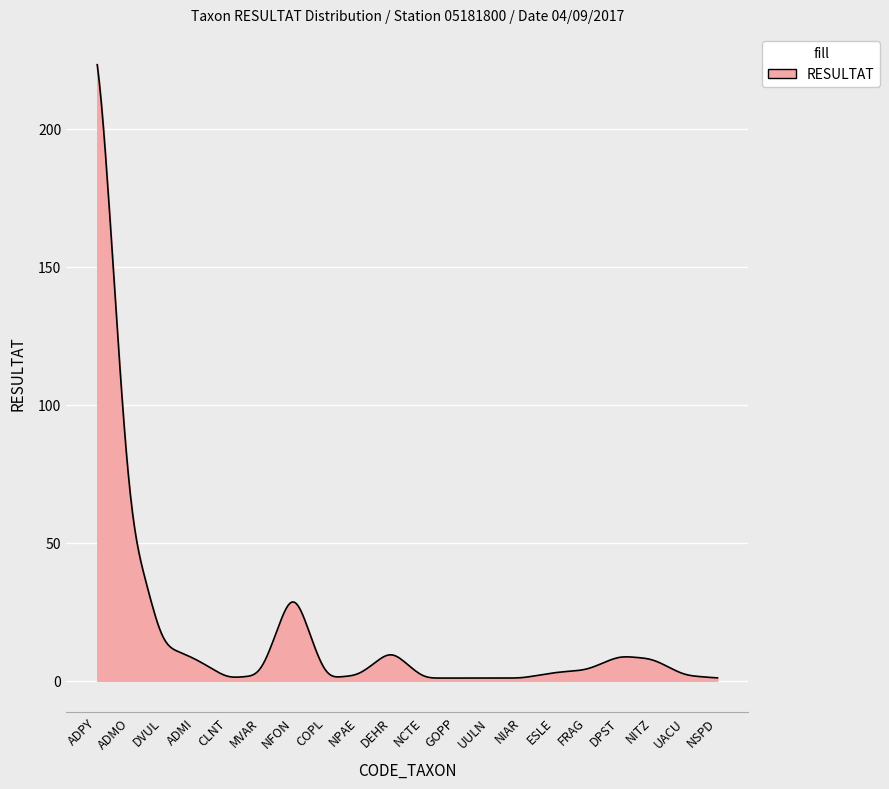

What is the greatest value displayed?

223.3